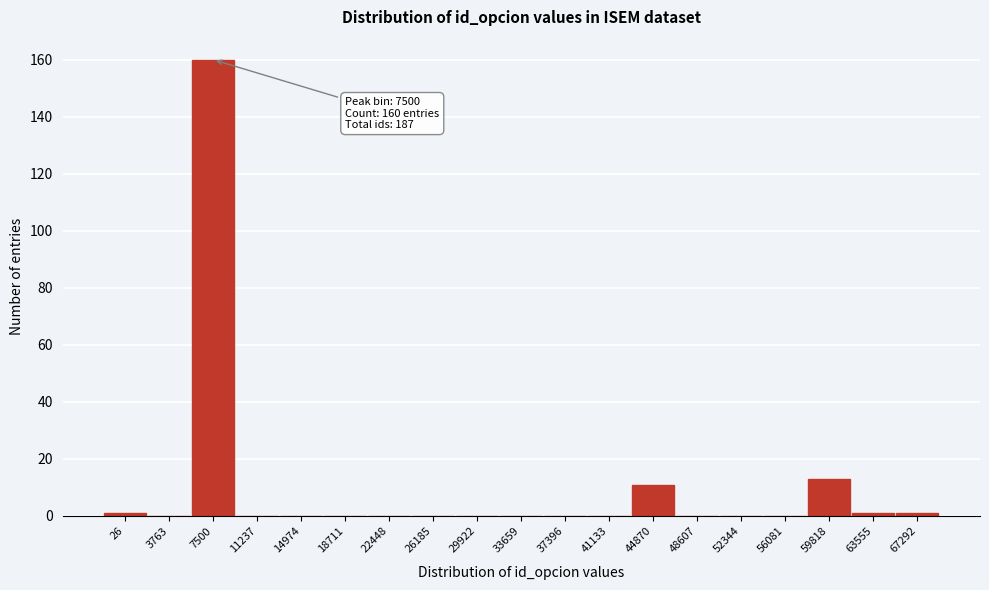

Reading right to left, list all the values displayed in this chart.

67292=1	63555=1	59818=13	56081=0	52344=0	48607=0	44870=11	41133=0	37396=0	33659=0	29922=0	26185=0	22448=0	18711=0	14974=0	11237=0	7500=160	3763=0	26=1